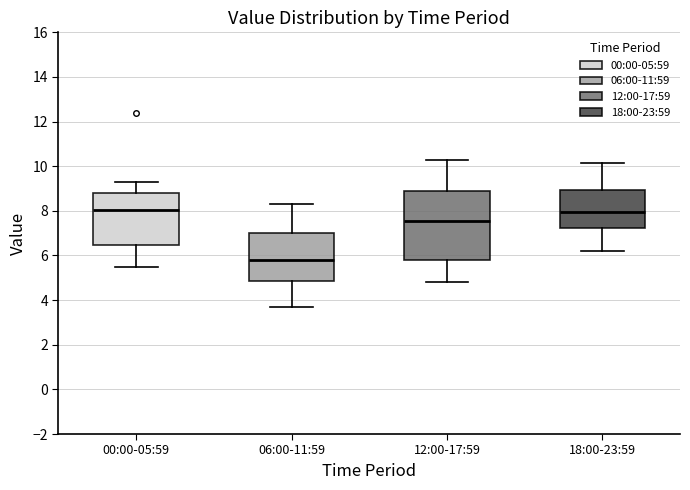

Comparing the boxes themselves (not the whiskers), which one is the tallest?

12:00-17:59